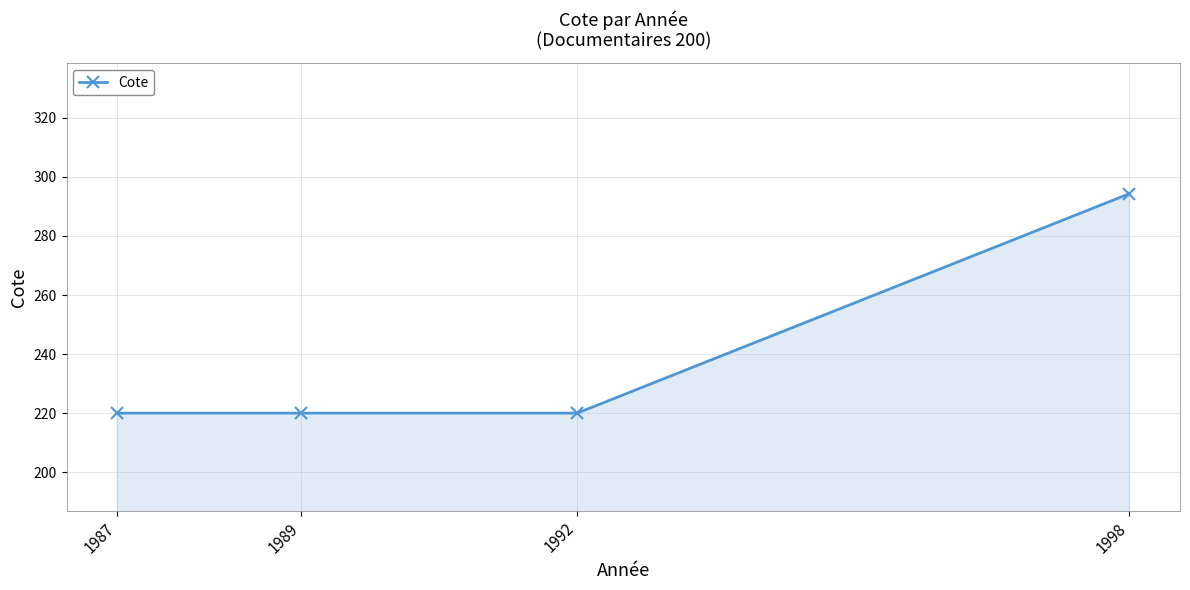

What is the difference between the maximum and minimum values?

74.3